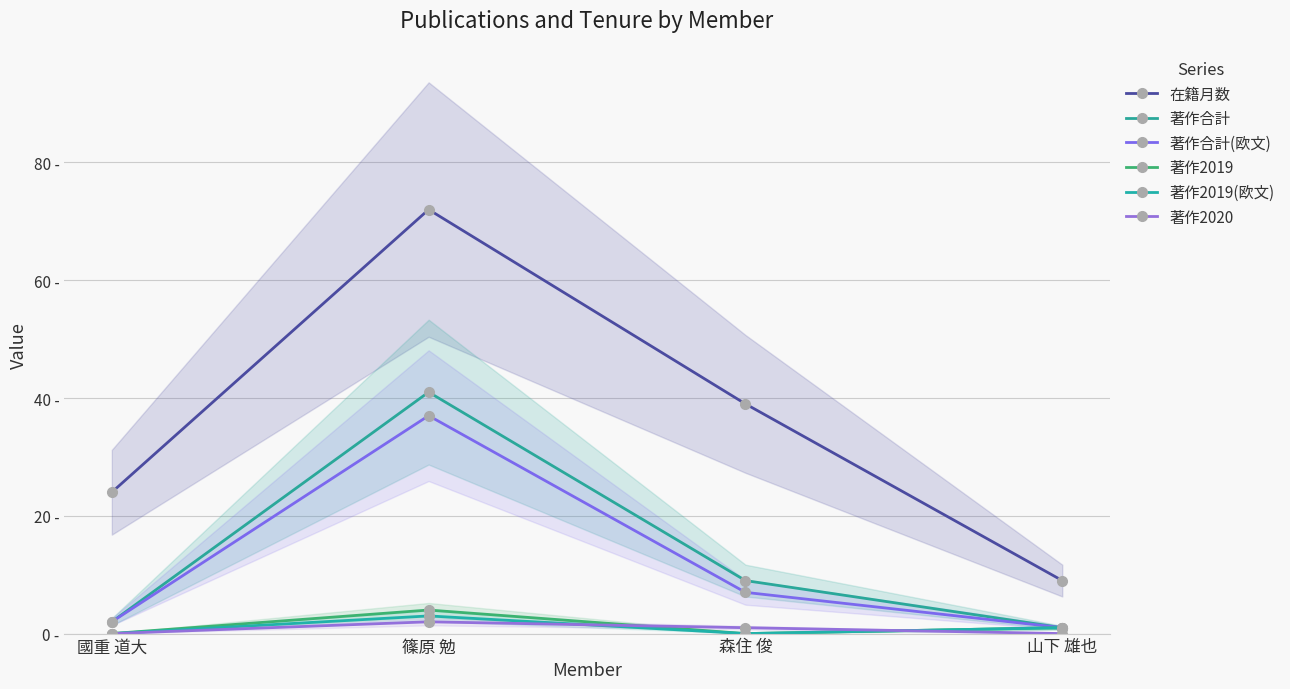

List the series in order of their peak value, lowest first.

著作2020, 著作2019(欧文), 著作2019, 著作合計(欧文), 著作合計, 在籍月数